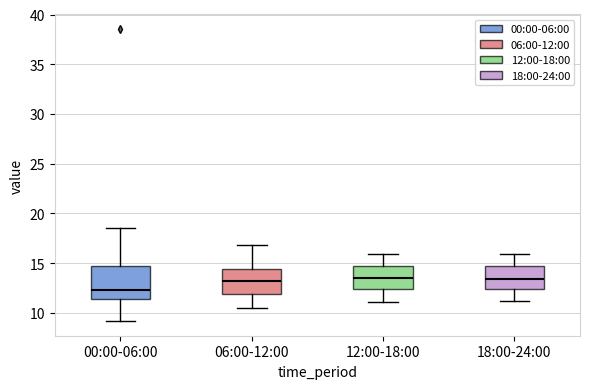

Reading left to right, read every box against the y-axis: the position of its median line, the range the box covers, and the ends of its whiskers. The values are not printed on the chart, so give them approximately, as read against the axis.

00:00-06:00: median 12.5, box 11.5 to 14.5, whiskers 9.0 to 18.5
06:00-12:00: median 13.5, box 12.0 to 14.5, whiskers 10.5 to 17.0
12:00-18:00: median 13.5, box 12.5 to 14.5, whiskers 11.0 to 16.0
18:00-24:00: median 13.5, box 12.5 to 14.5, whiskers 11.0 to 16.0